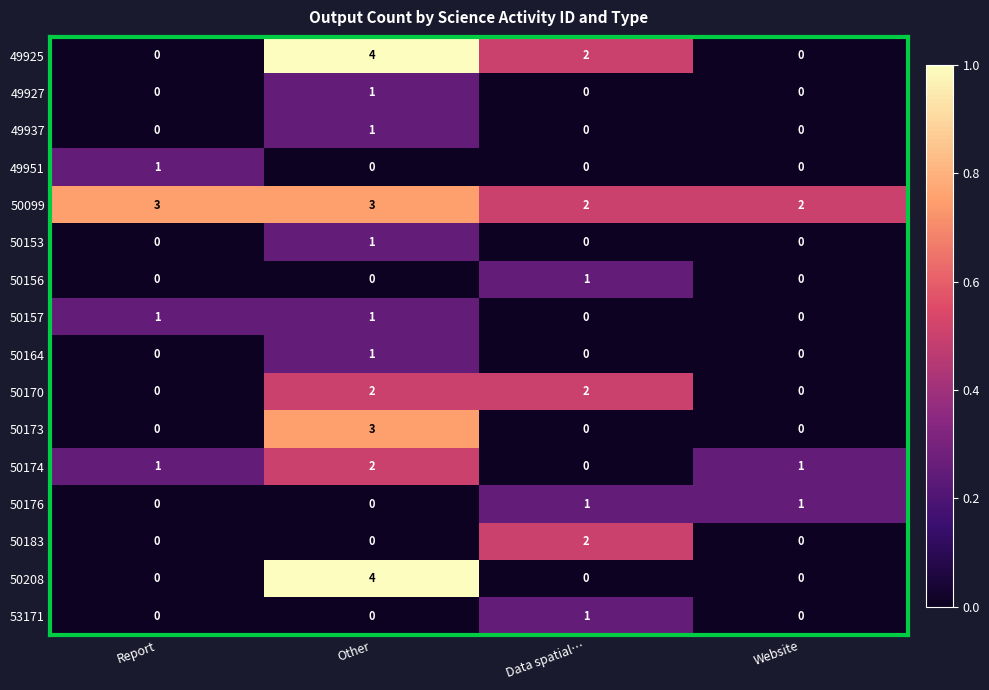

At how many categories does at least one series exceed 0?

4